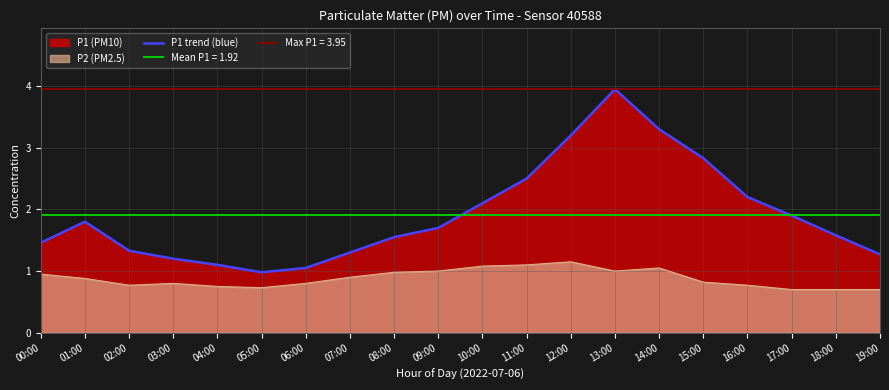

What position from the left is 03:00?

4